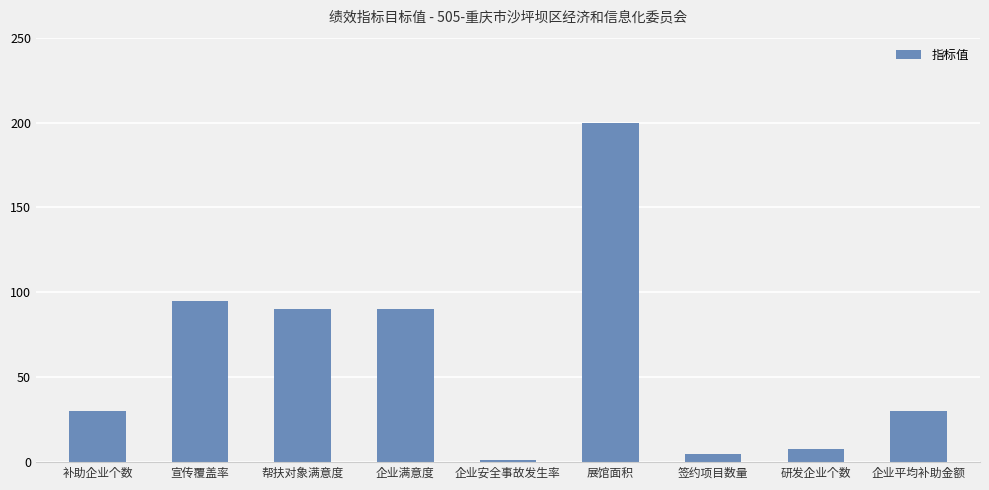

What is the minimum value shown in the chart?

1